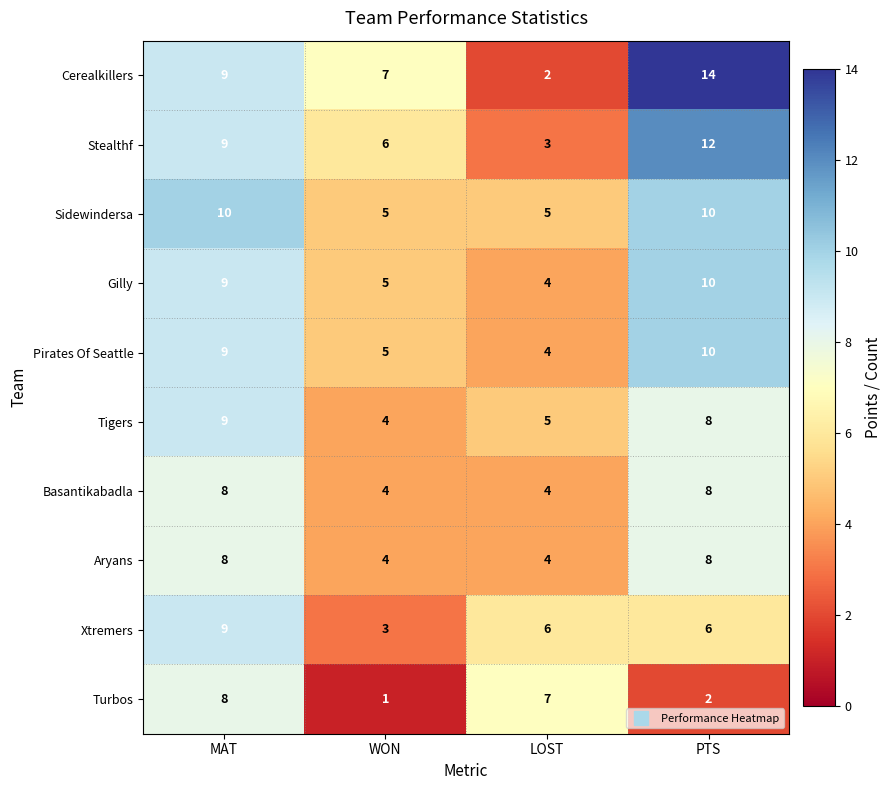

True or false: Xtremers has a value of 6 at PTS.

True